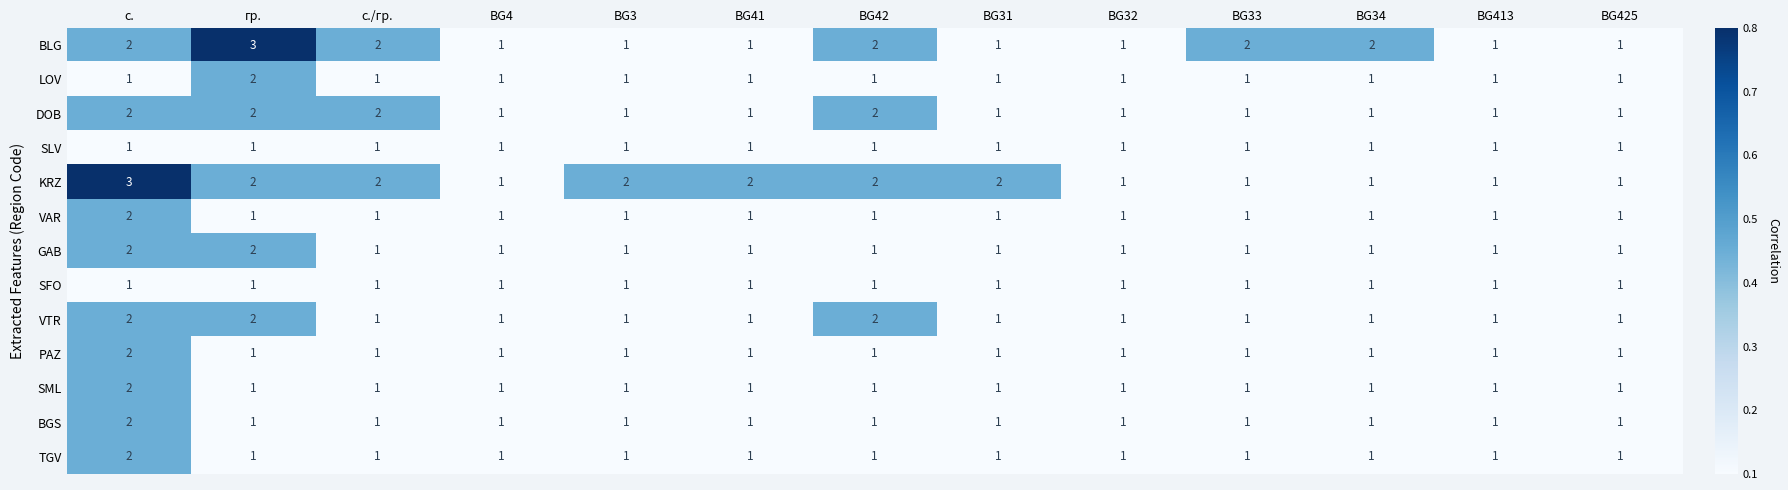

How many DOB values are between 1 and 2?

13